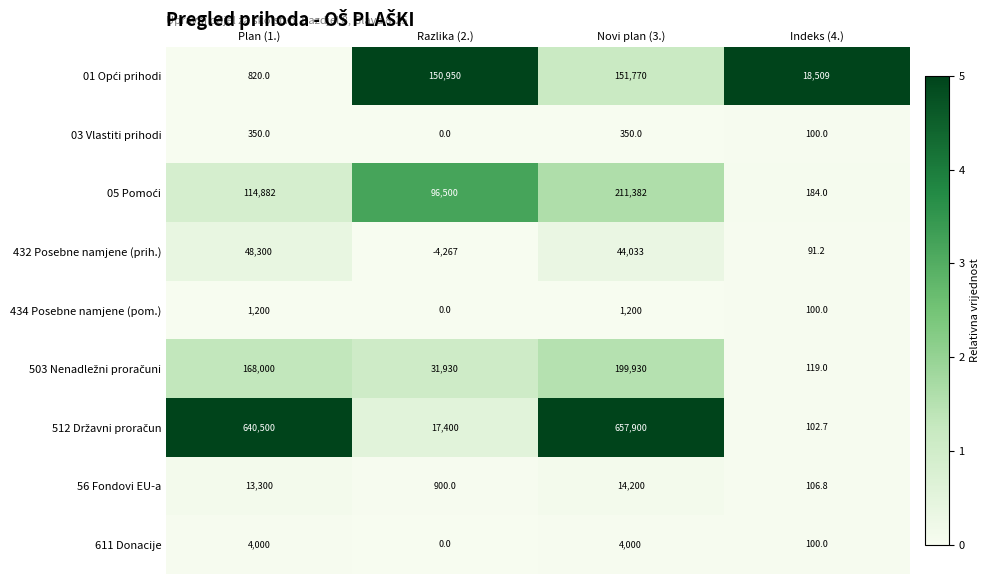

What is the maximum value for 611 Donacije?

4000.0